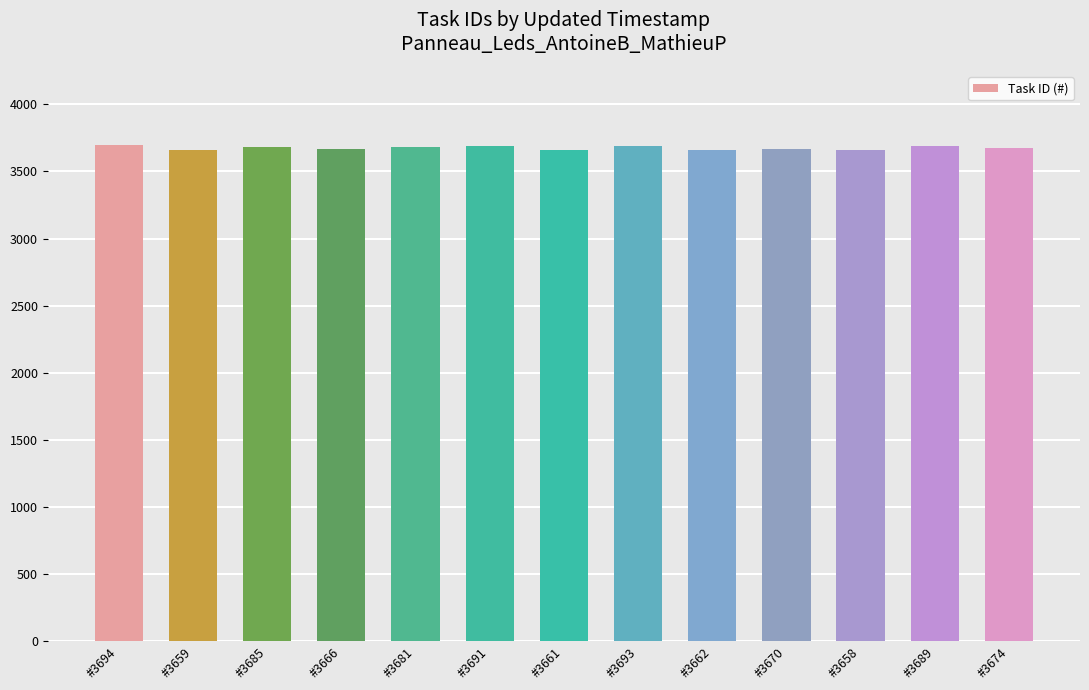

What is the minimum value shown in the chart?

3658